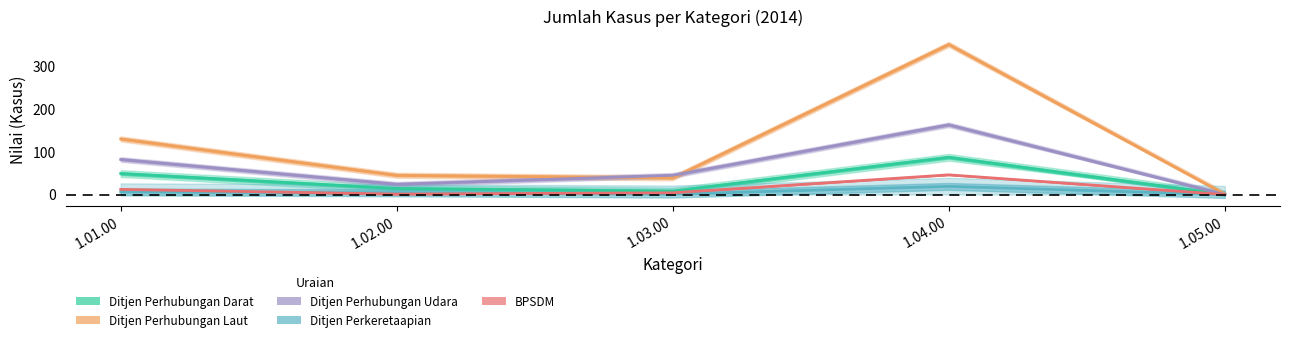

What is the sum of the Ditjen Perkeretaapian values at 1.03.00 and 1.04.00?

20